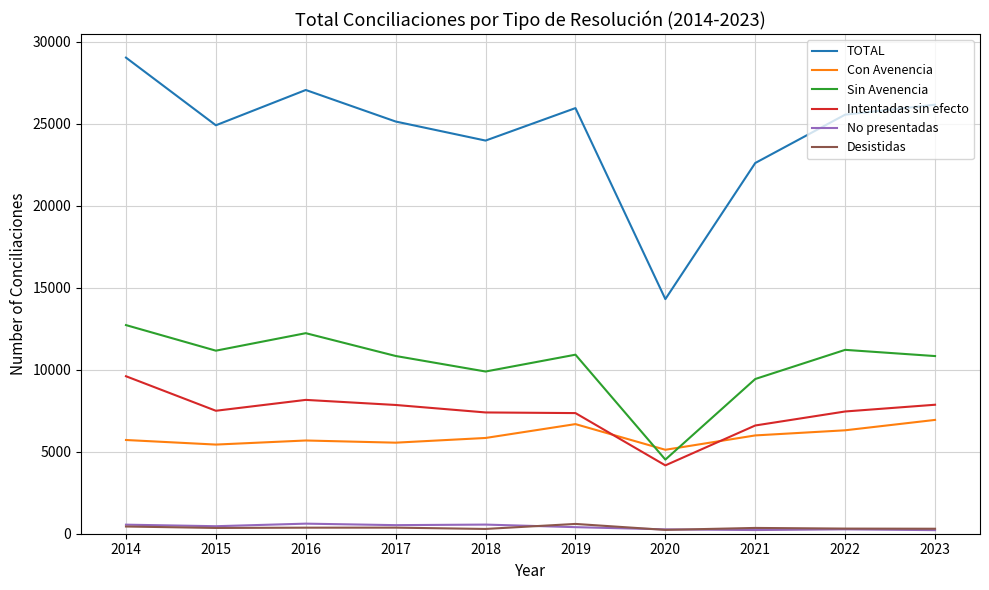

Between 2014 and 2019, which series saw the biggest shift?

TOTAL